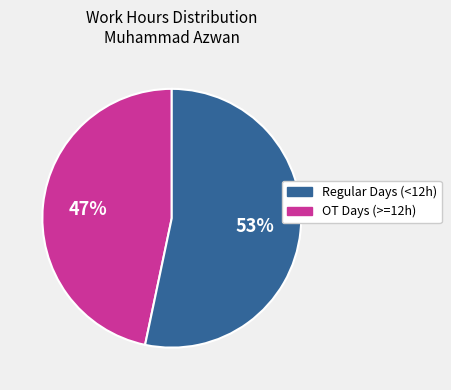

Is there any slice that represents more than half of the pie?

Yes